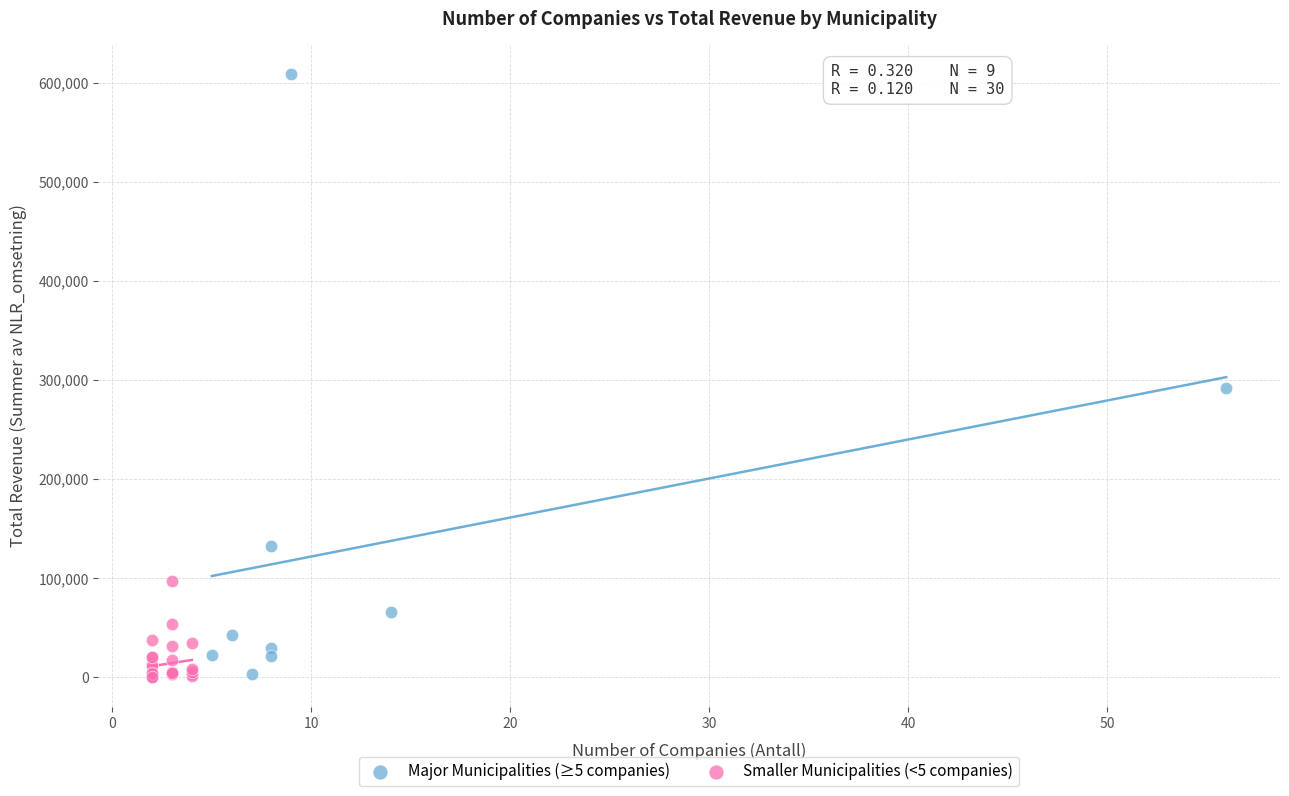

Which series reaches the maximum Y coordinate?

Major Municipalities (≥5 companies)